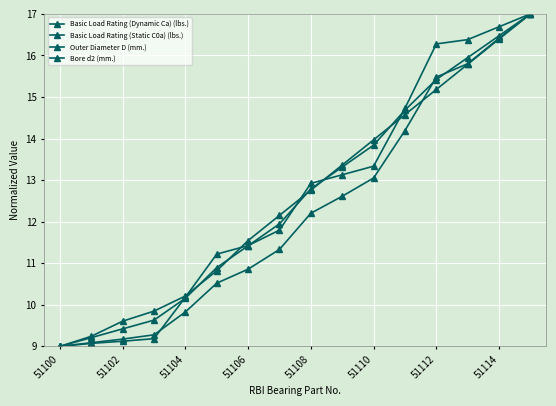

Count the number of data series in this chart.

4